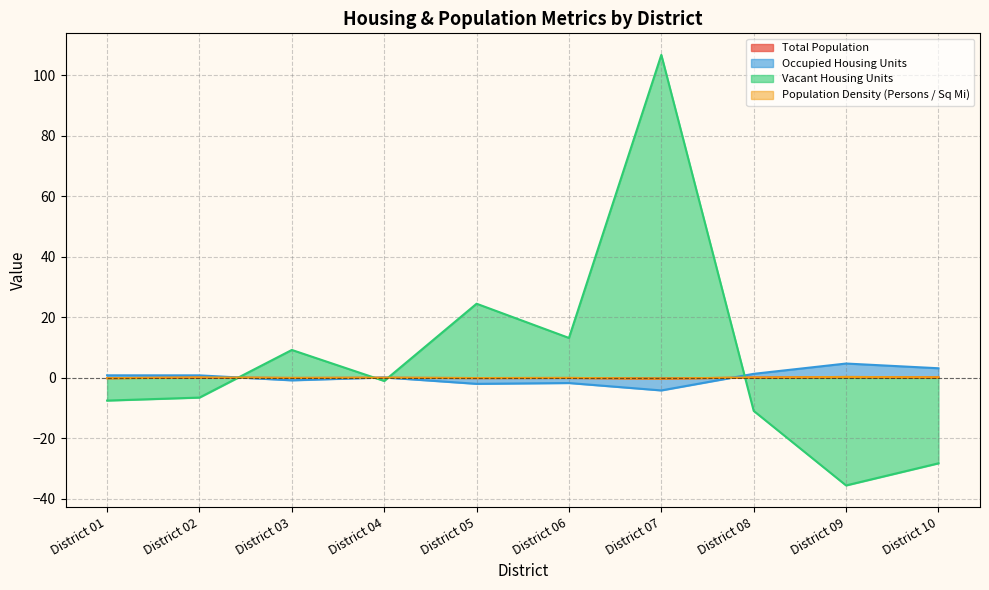

What are all the series names shown in the legend?

Total Population, Occupied Housing Units, Vacant Housing Units, Population Density (Persons / Sq Mi)